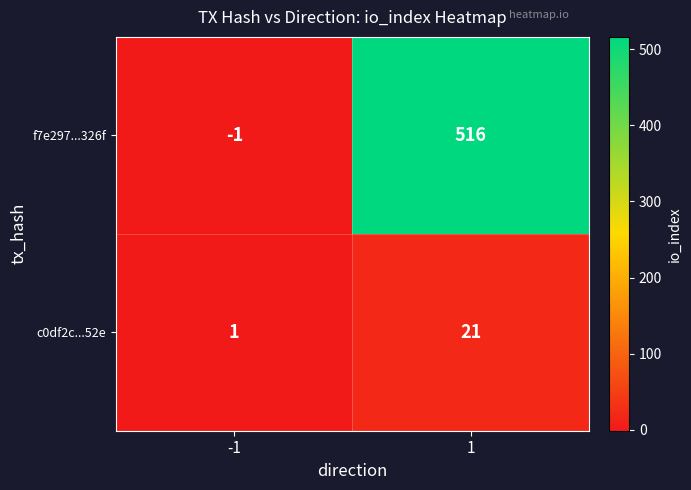

What is the difference between the maximum and minimum values in the f7e297...326f series?

517